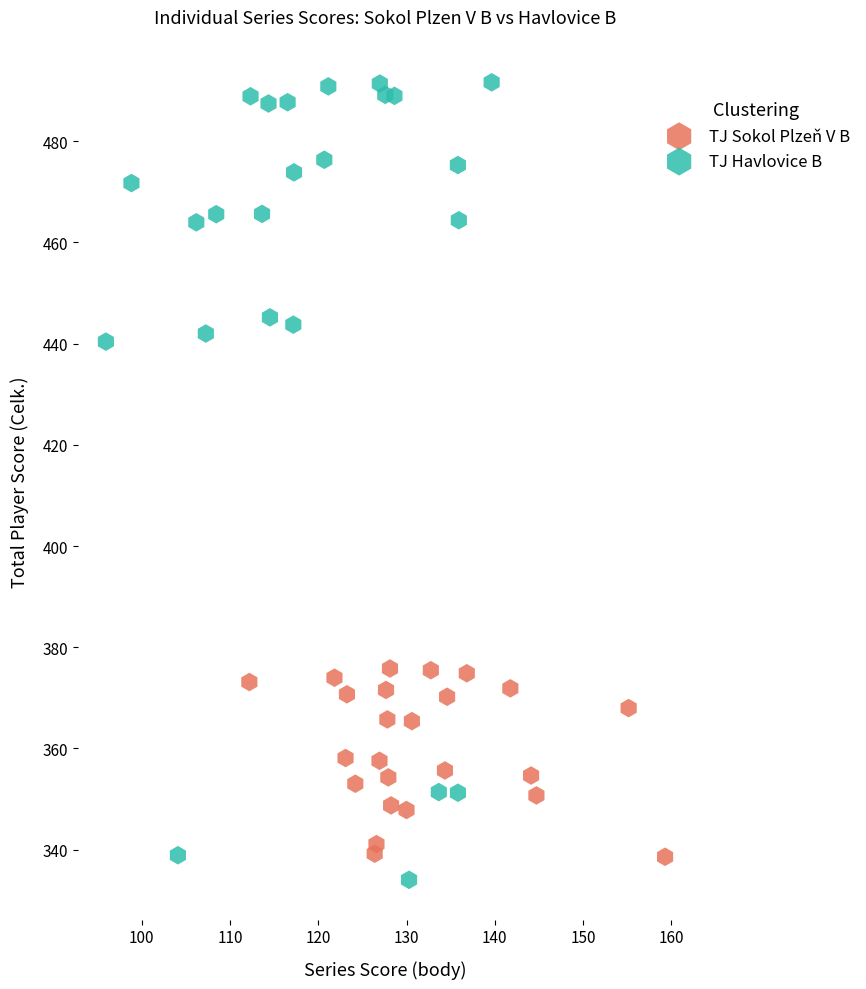

Which series has the largest Y range (max minus min)?

TJ Havlovice B